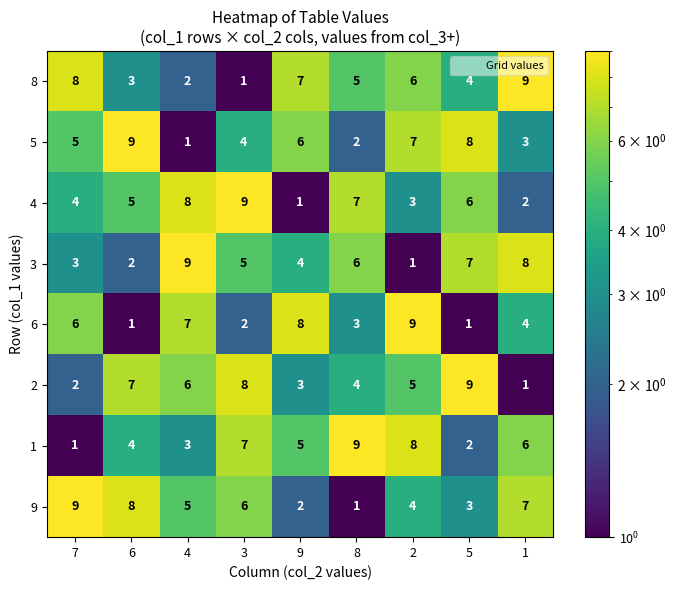

True or false: 8 has a value of 5 at 8.

True